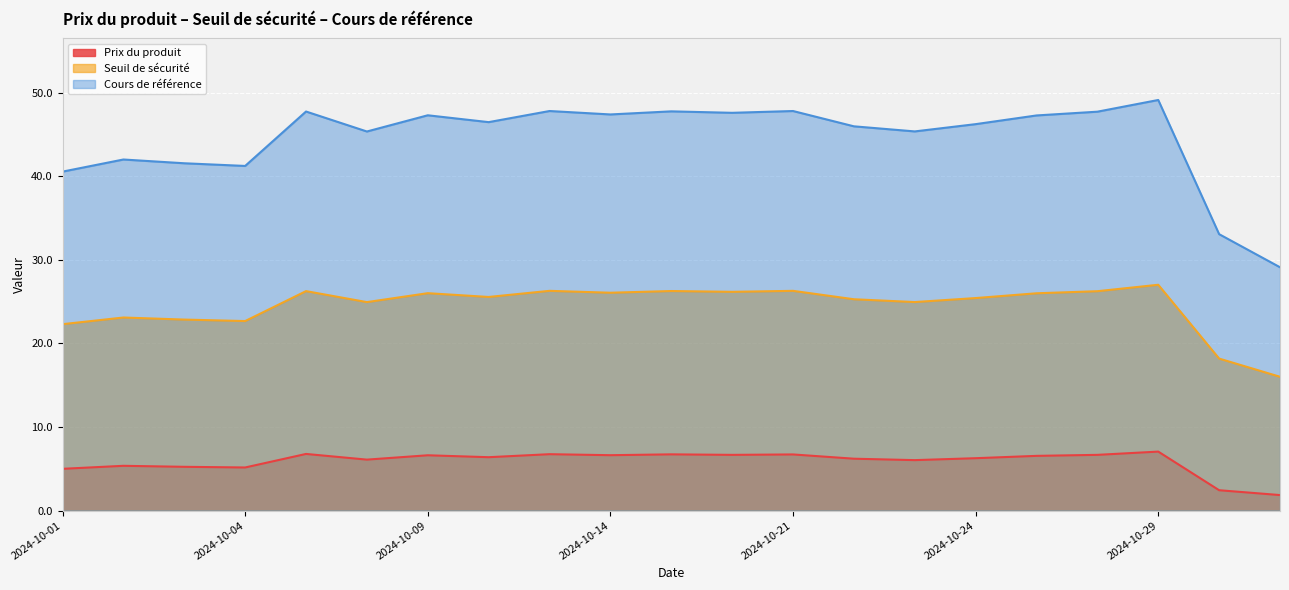

In Cours de référence, how many points are higher than both neighbors (excluding endpoints)?

7